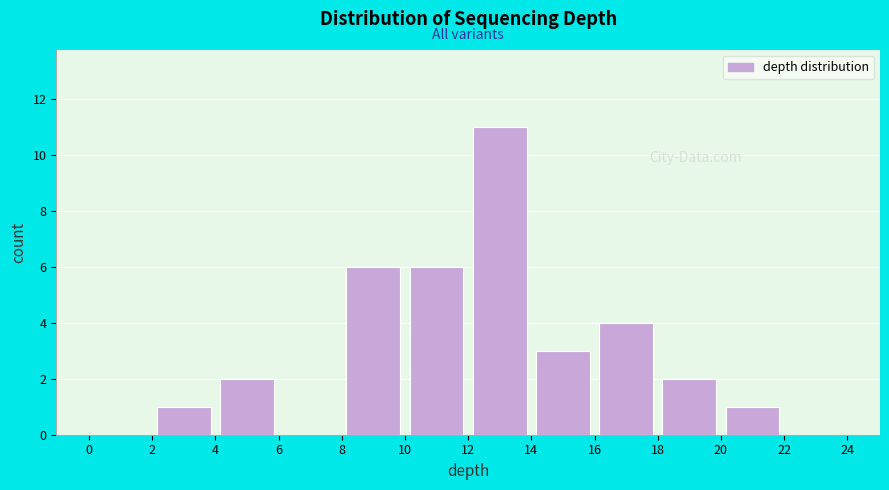

Reading left to right, transcribe this chart: for each bar, give the range it covers on the x-axis and its height. The values are not printed on the chart, so give them approximately, as read against the axis.

0 to 2: 0
2 to 4: 1
4 to 6: 2
6 to 8: 0
8 to 10: 6
10 to 12: 6
12 to 14: 11
14 to 16: 3
16 to 18: 4
18 to 20: 2
20 to 22: 1
22 to 24: 0